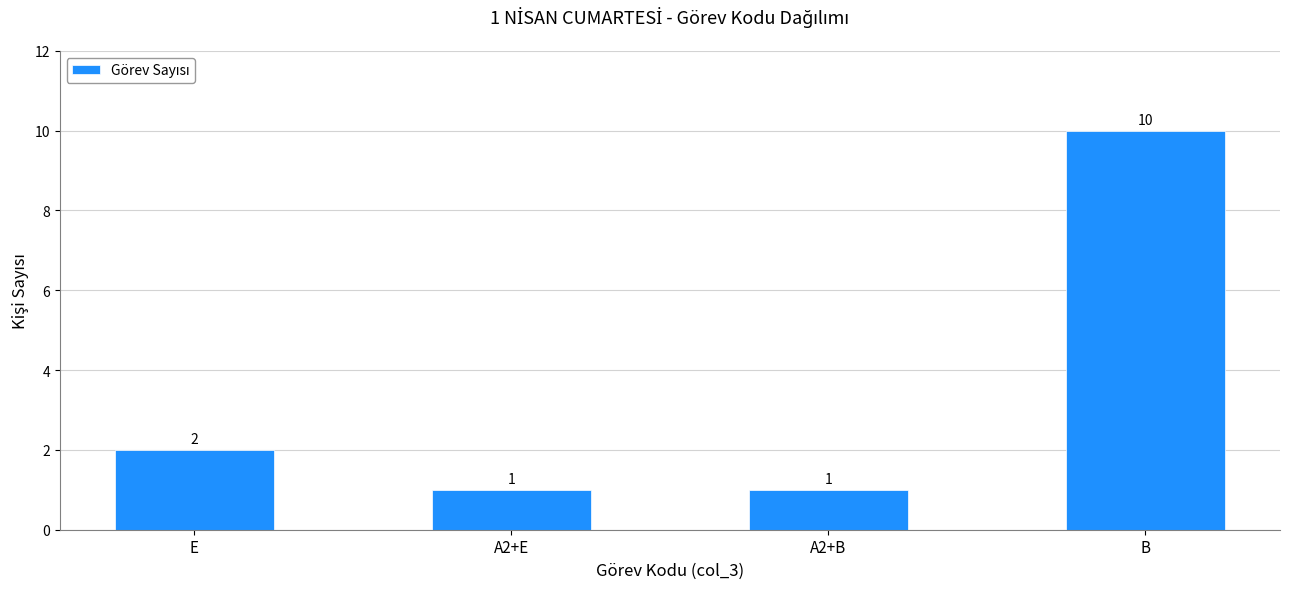

What is the label of the 4th bar from the right?

E